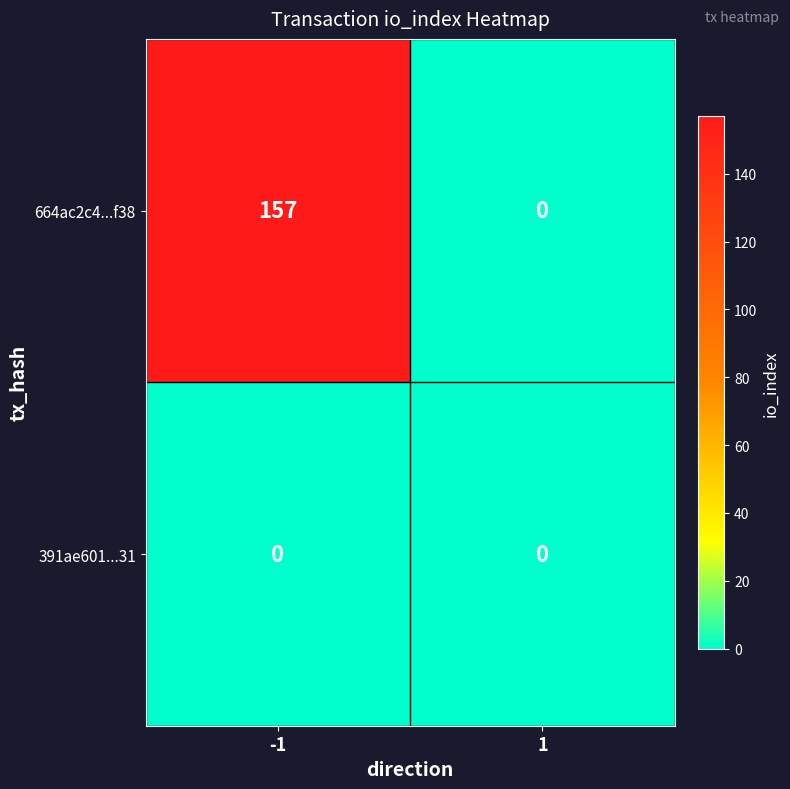

Count the number of categories in the chart.

2